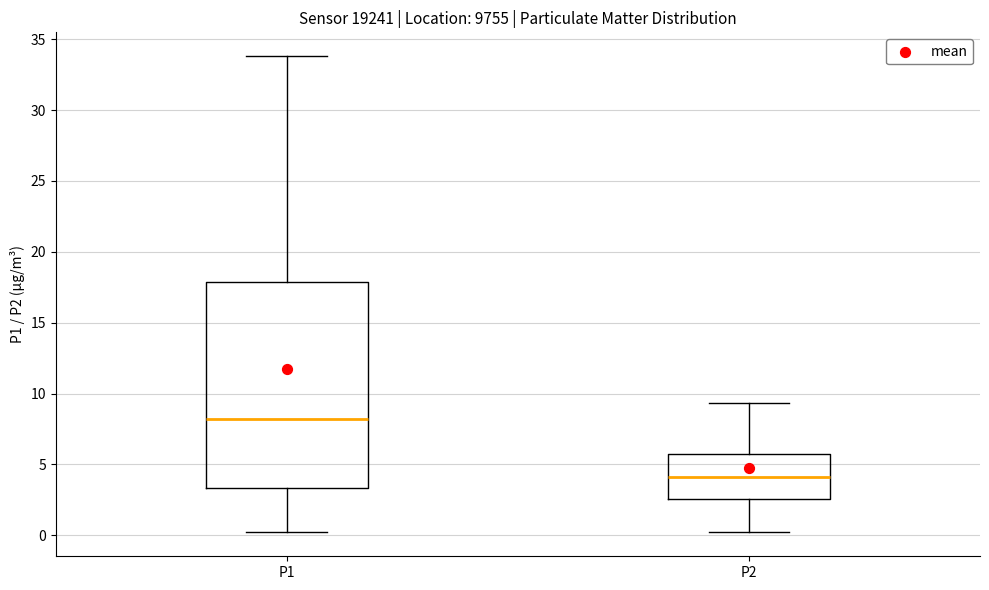

Reading left to right, read every box against the y-axis: the position of its median line, the range the box covers, and the ends of its whiskers. The values are not printed on the chart, so give them approximately, as read against the axis.

P1: median 8.0, box 3.5 to 18.0, whiskers 0.0 to 34.0
P2: median 4.0, box 2.5 to 5.5, whiskers 0.0 to 9.5